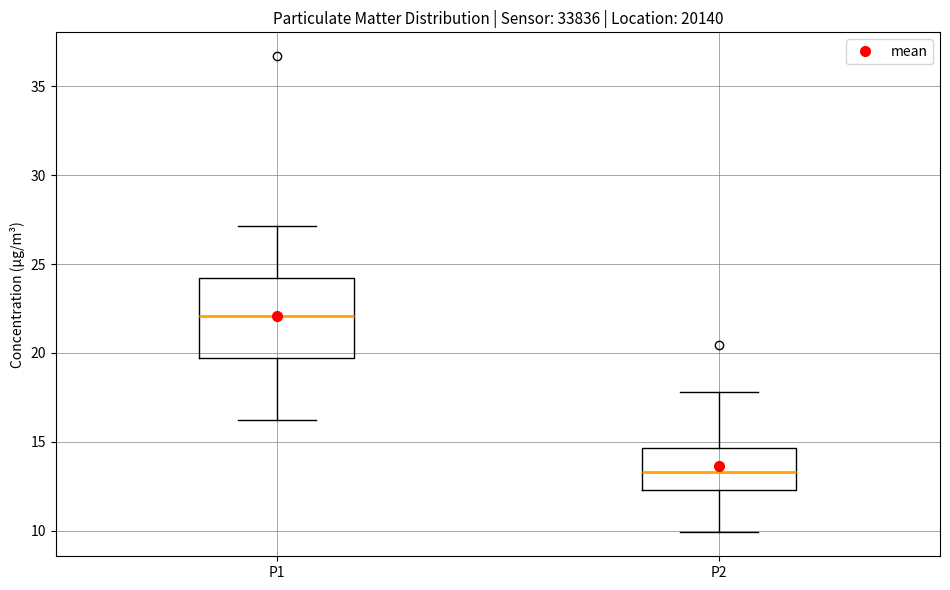

Which box has the highest median line?

P1